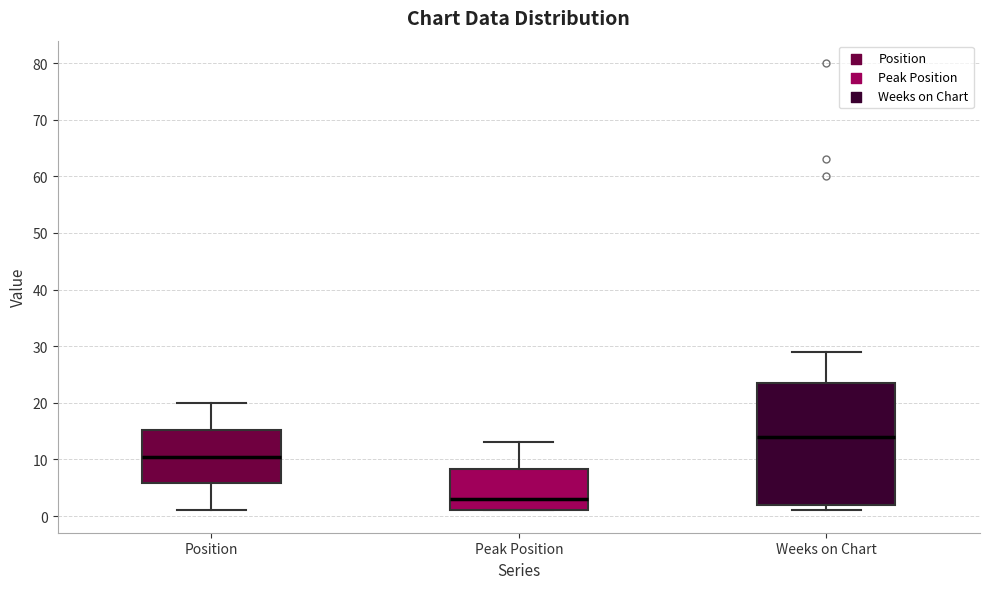

Reading left to right, transcribe this box plot: for each box, give where its median line is, the range the box spans, and where its two whiskers end, as read against the y-axis. The values are not printed on the chart, so give them approximately, as read against the axis.

Position: median 11, box 6 to 15, whiskers 1 to 20
Peak Position: median 3, box 1 to 8, whiskers 1 to 13
Weeks on Chart: median 14, box 2 to 24, whiskers 1 to 29